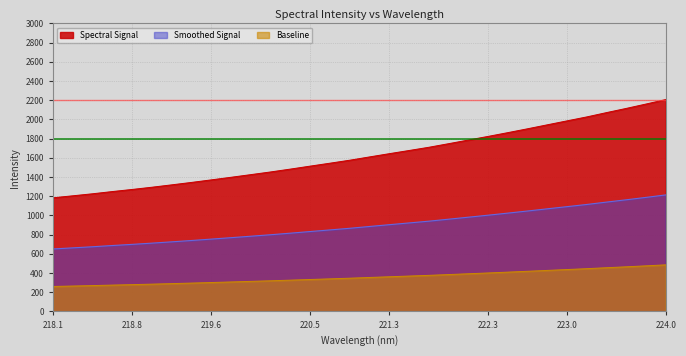

What is the difference between the maximum and minimum values in the Spectral Signal series?

1023.1